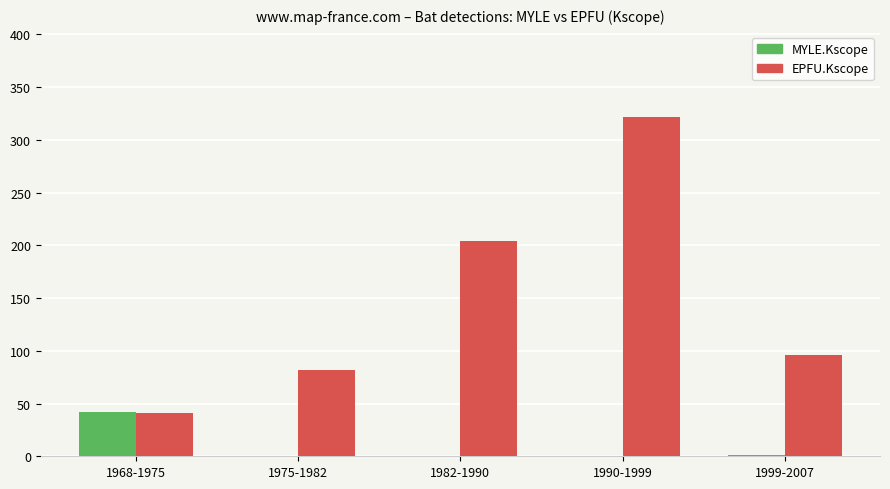

Is the value of MYLE.Kscope at 1999-2007 greater than the value of EPFU.Kscope at 1975-1982?

No